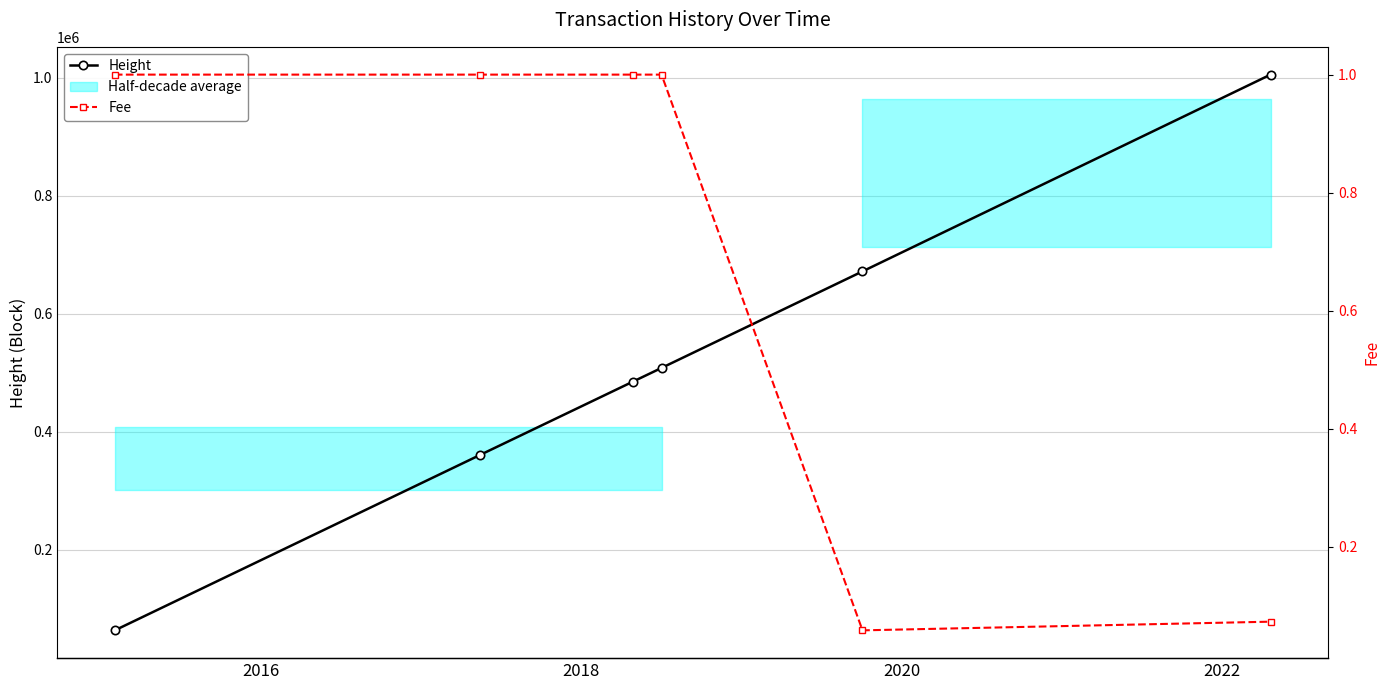

True or false: Height has more than 2 points higher than both neighbors.

False